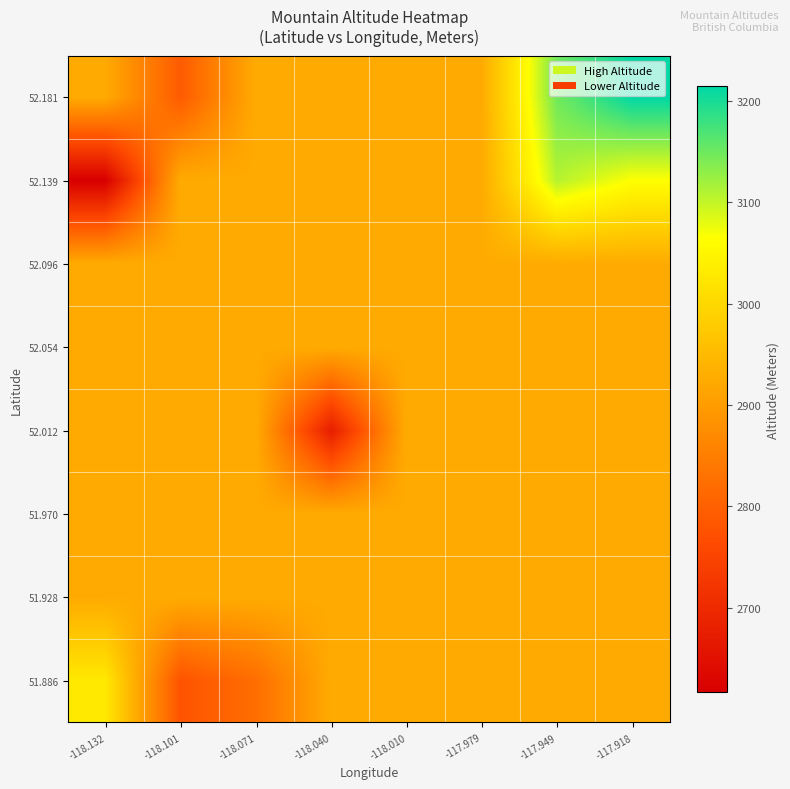

How many data points does each series have?

8